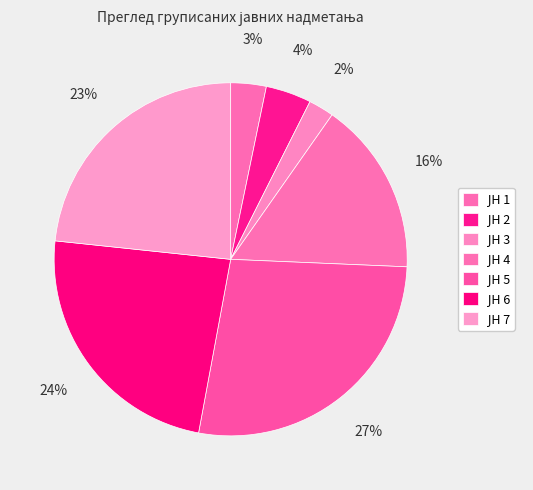

How many segments does this pie chart have?

7